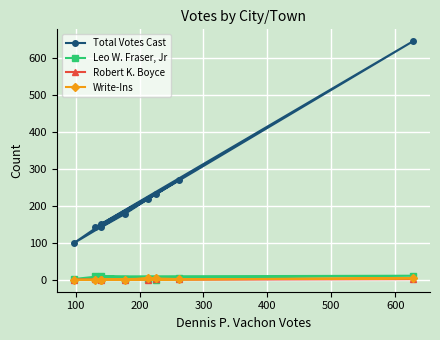

Which series has the largest range (max minus min)?

Total Votes Cast